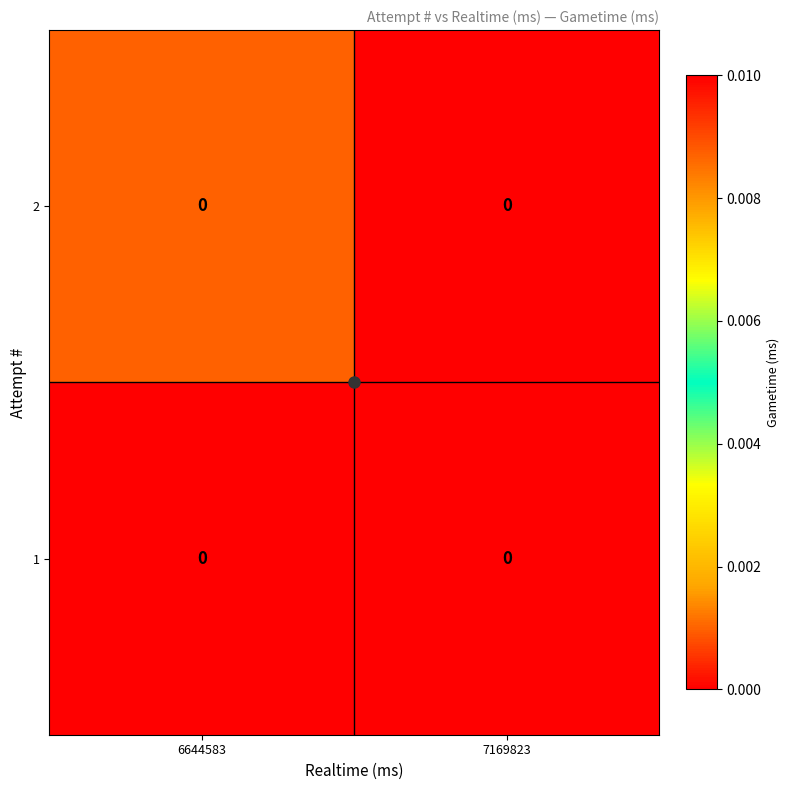

The 2 series shows 0.0 at 6644583. True or false?

False